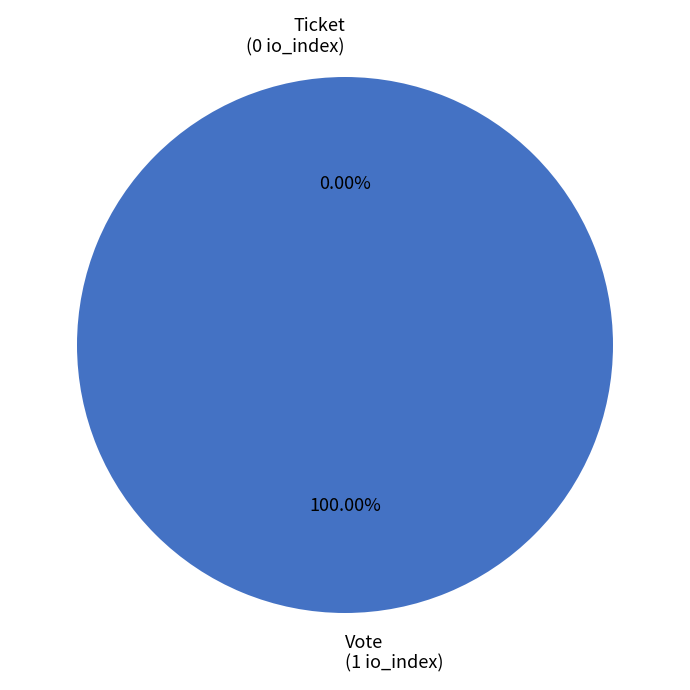

Which slice is the smallest?

Ticket (io_index=0)